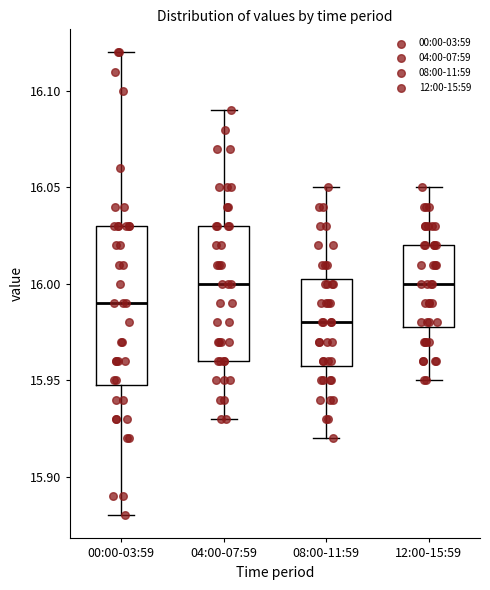

Which box is the tallest, from its lower edge to its upper edge?

00:00-03:59